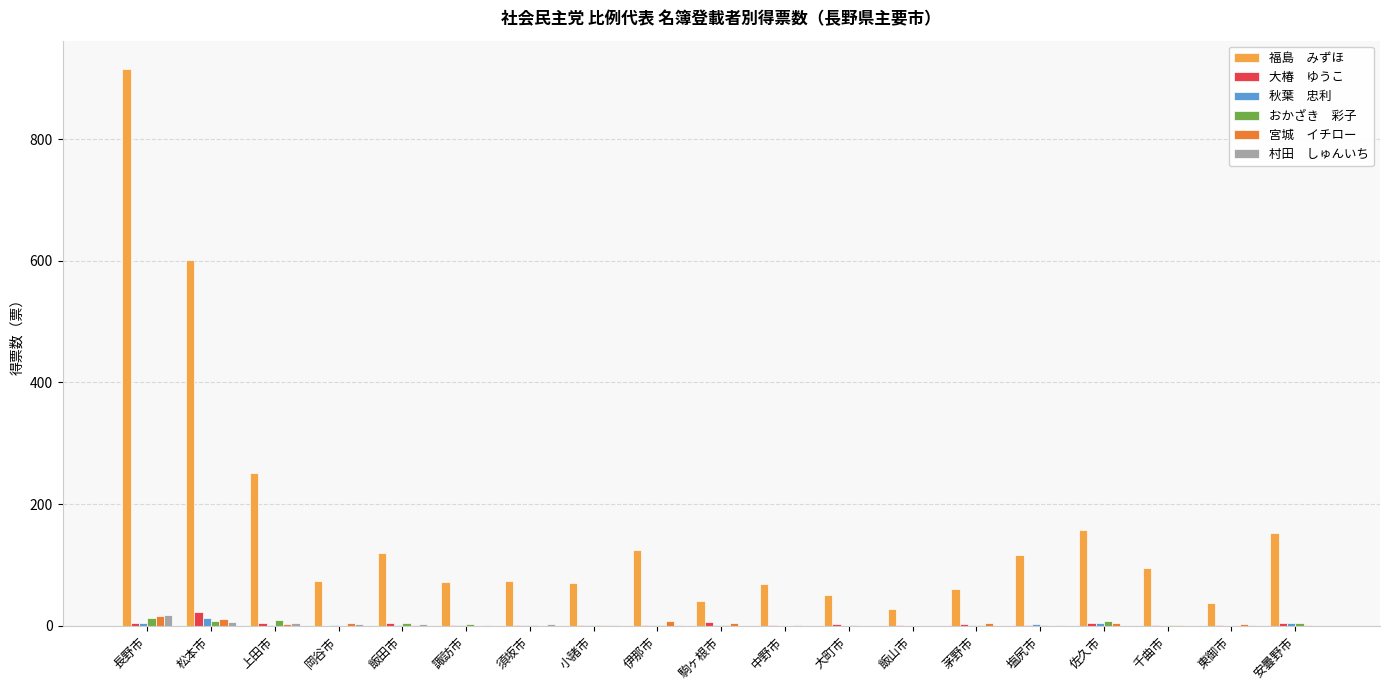

At which category is the sum across all series the highest?

長野市